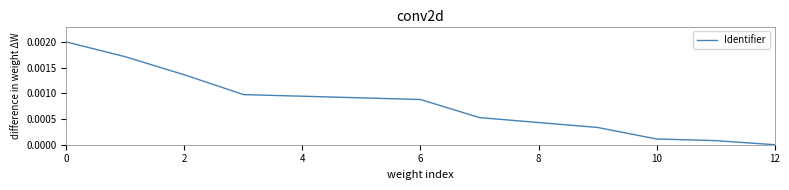

Which label corresponds to the smallest value in the chart?

12